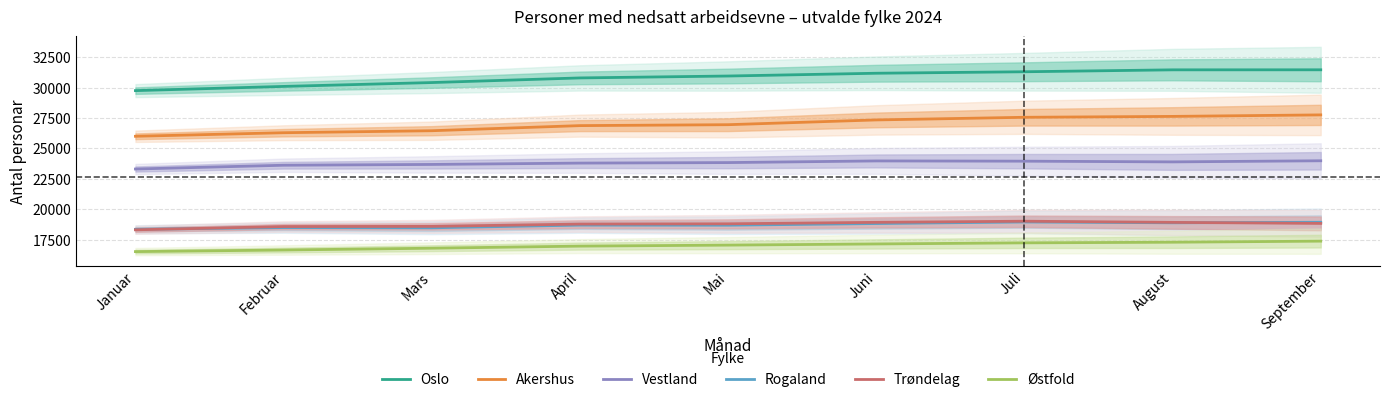

Which series has the largest total across all categories?

Oslo